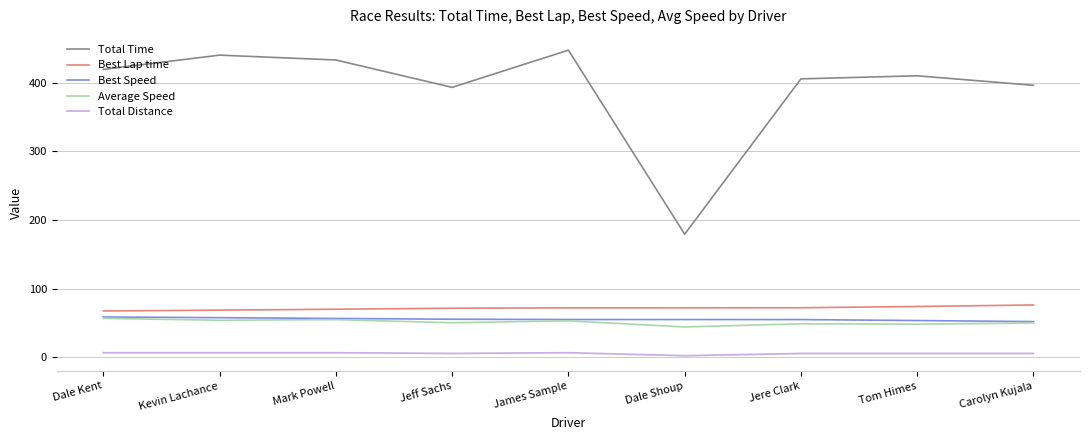

True or false: Best Lap time and Total Distance cross at least once.

False